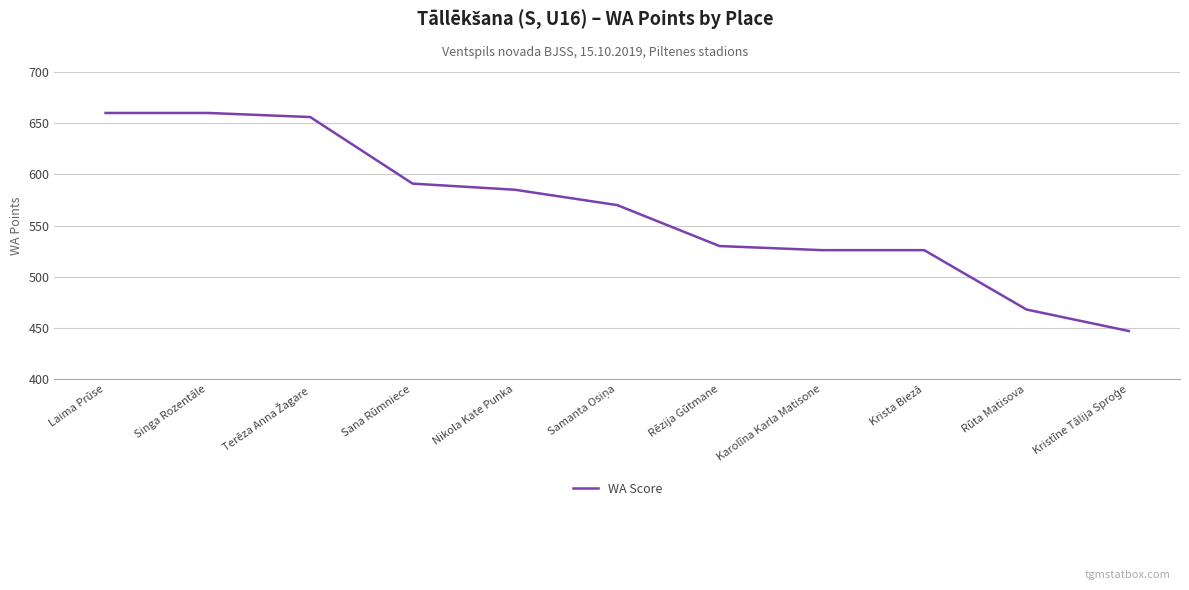

Count the number of data series in this chart.

1